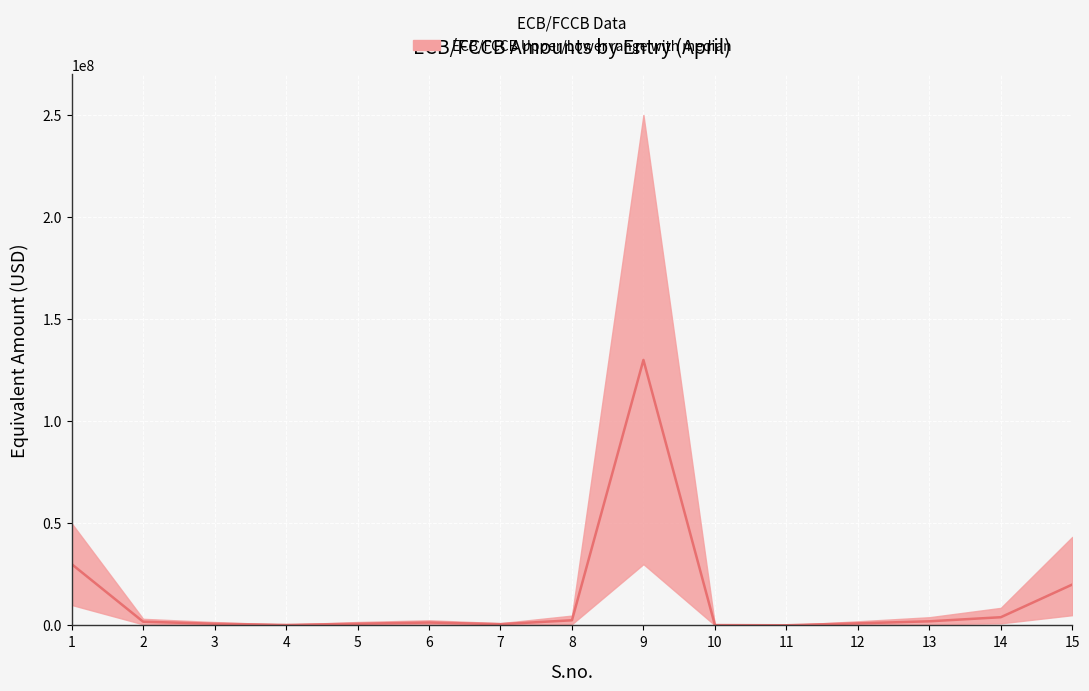

Where is the first local minimum for median?

4